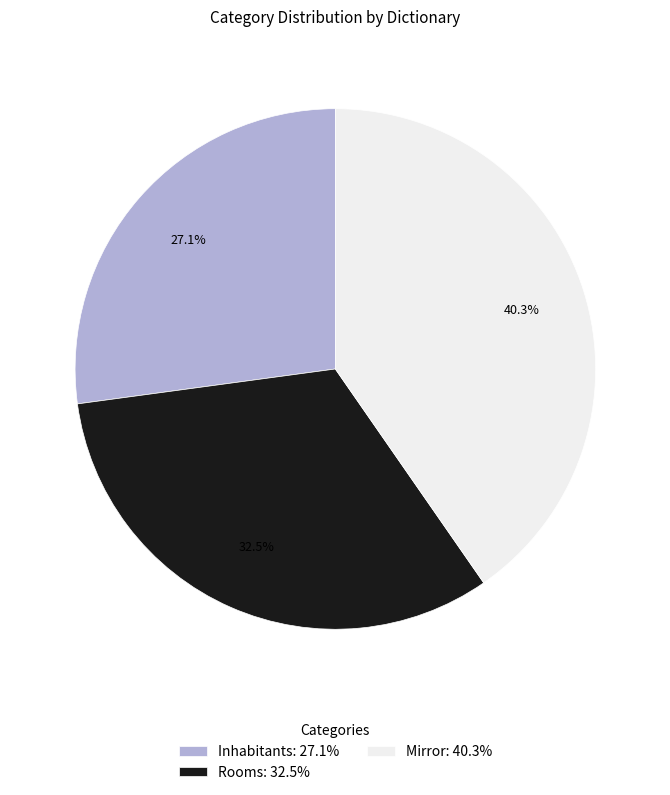

To the nearest percent, what is the combined percentage of Rooms and Mirror?

73%